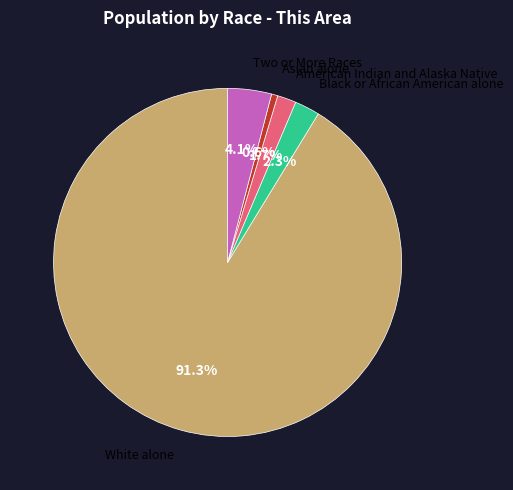

Does any single category account for the majority?

Yes